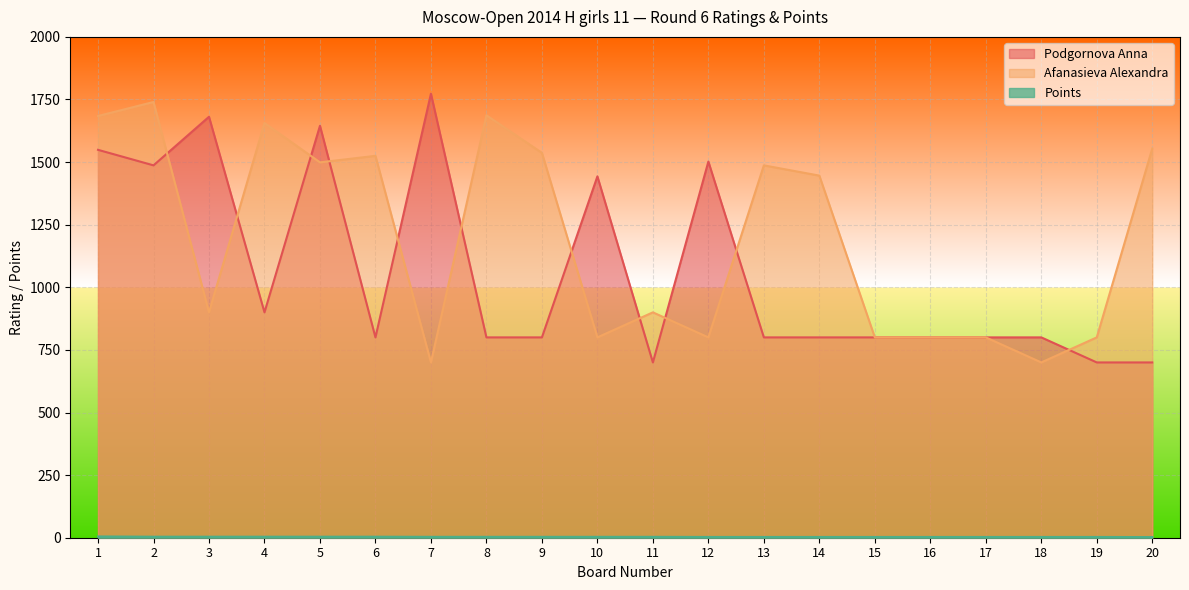

Reading right to left, what are all the values shown in this chart?

Podgornova Anna: 20=700.0	19=700.0	18=800.0	17=800.0	16=800.0	15=800.0	14=800.0	13=800.0	12=1502.0	11=700.0	10=1443.0	9=800.0	8=800.0	7=1773.0	6=800.0	5=1645.0	4=900.0	3=1681.0	2=1487.0	1=1549.0
Afanasieva Alexandra: 20=1554.0	19=800.0	18=700.0	17=800.0	16=800.0	15=800.0	14=1446.0	13=1487.0	12=800.0	11=900.0	10=800.0	9=1537.0	8=1687.0	7=700.0	6=1525.0	5=1499.0	4=1656.0	3=900.0	2=1740.0	1=1684.0
Points: 20=2.5	19=3.0	18=3.0	17=3.0	16=3.0	15=3.0	14=3.0	13=3.0	12=3.0	11=3.5	10=3.5	9=3.5	8=3.5	7=3.5	6=4.0	5=4.0	4=4.0	3=4.0	2=4.0	1=5.0